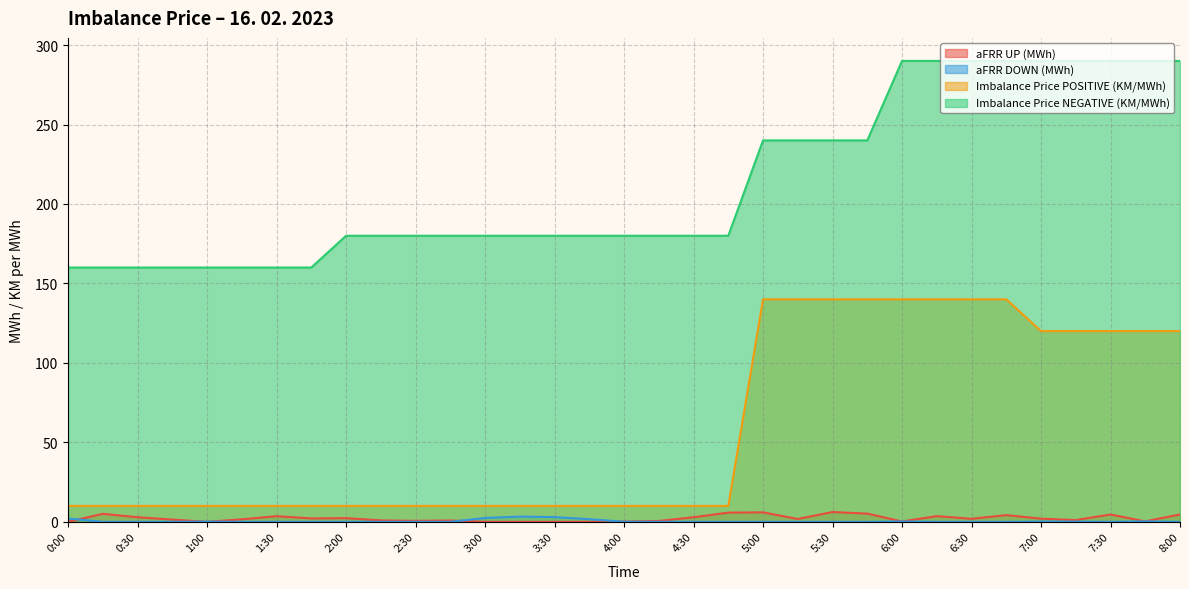

Between 0:45 and 8:00, which series saw the biggest shift?

Imbalance Price NEGATIVE (KM/MWh)